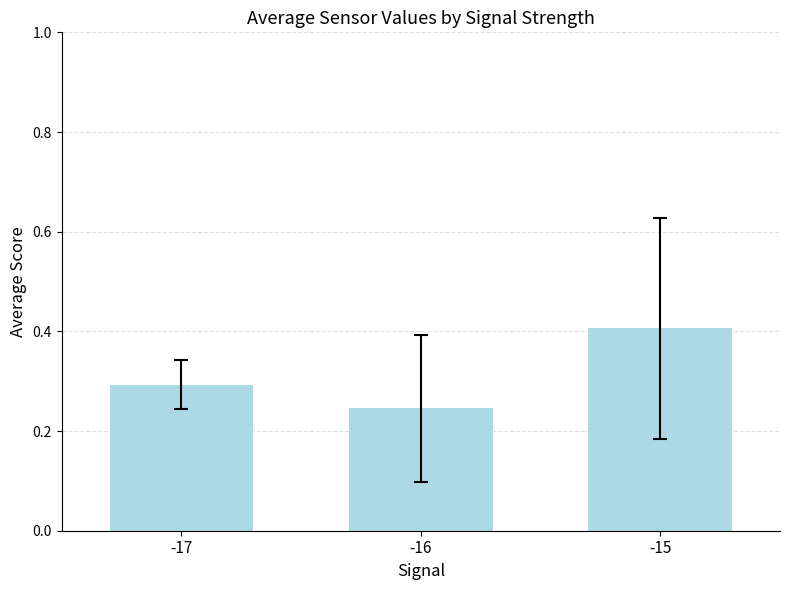

True or false: the data shows 0.5 at -17.

False